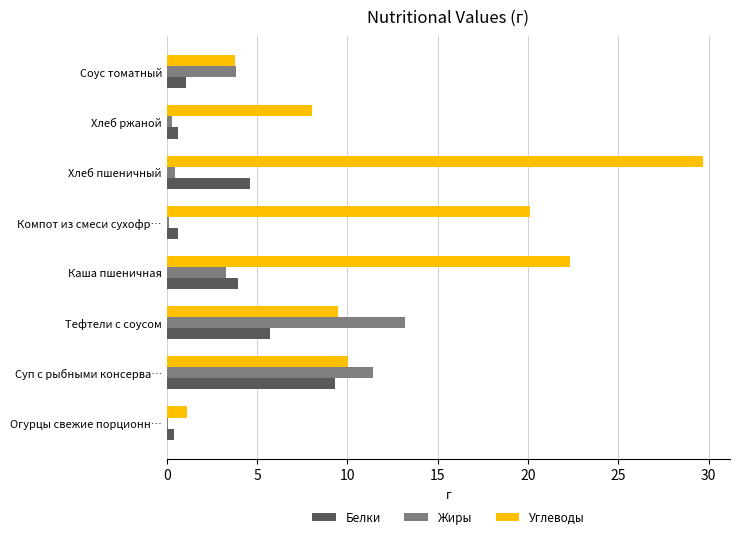

The Белки series shows 9.3 at Суп с рыбными консерва…. True or false?

True